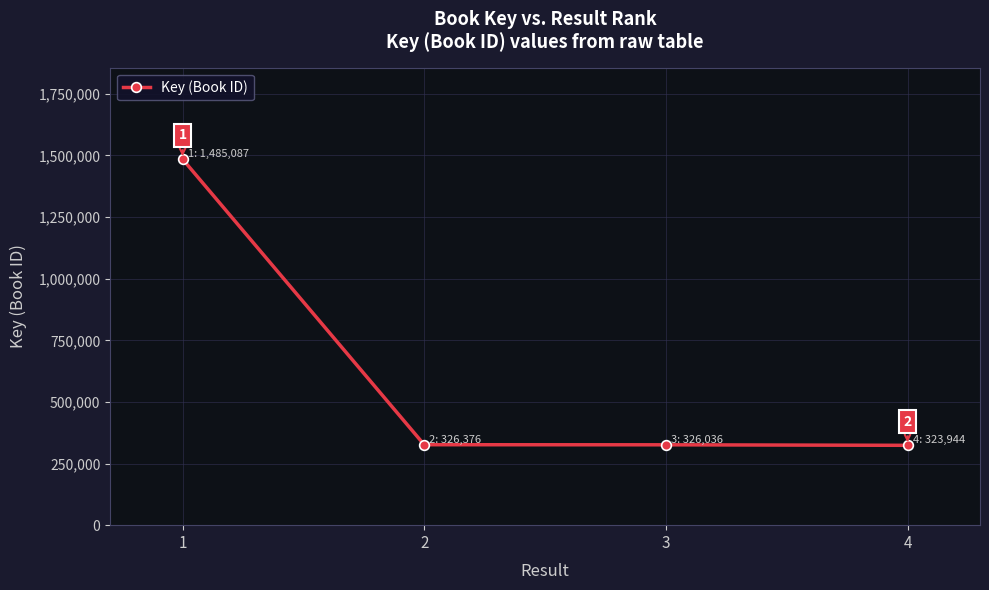

What is the maximum value shown in the chart?

1485087